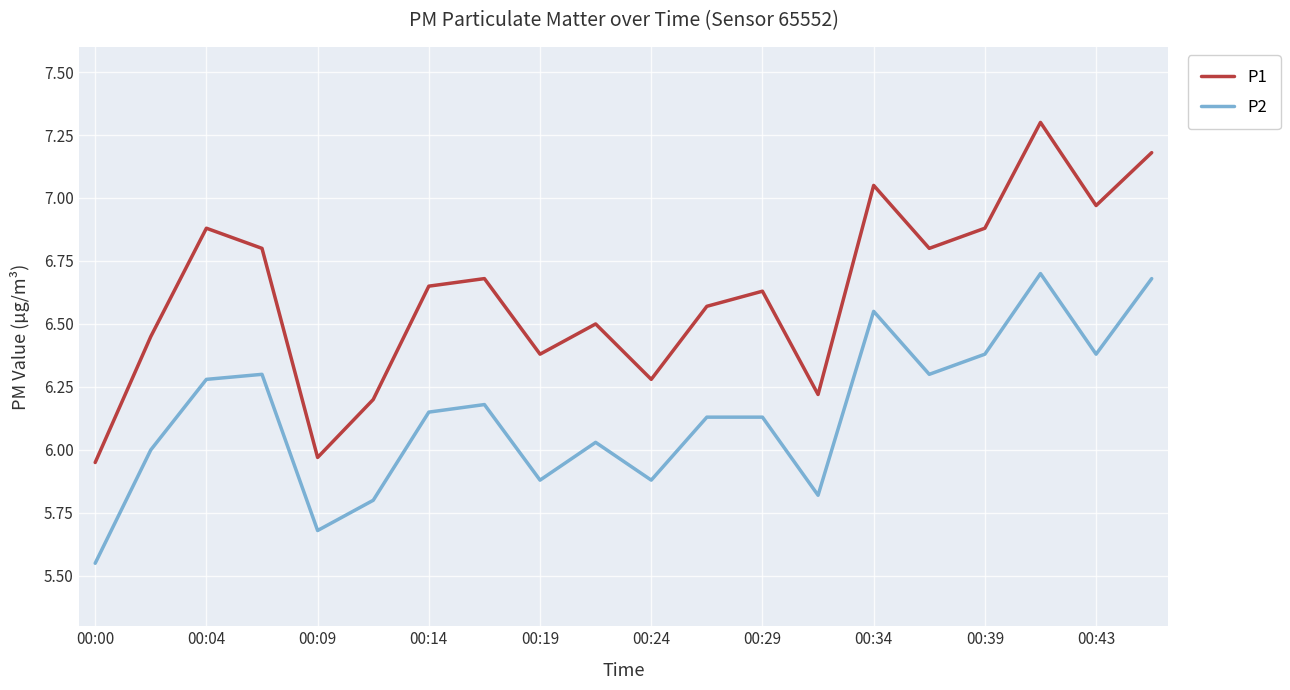

List the series in order of their overall mean, lowest first.

P2, P1